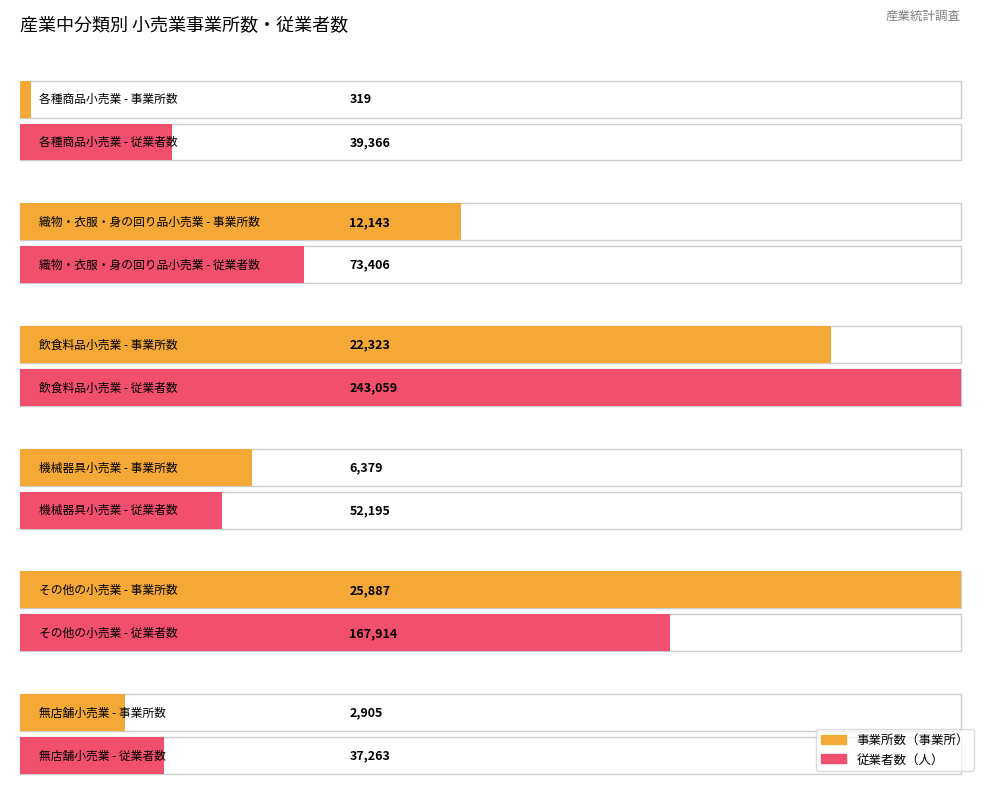

True or false: 事業所数（事業所） has a value of 22323 at 飲食料品小売業.

True